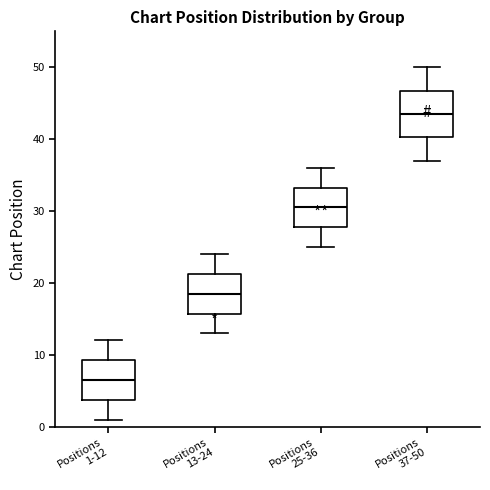

Reading left to right, read every box against the y-axis: the position of its median line, the range the box covers, and the ends of its whiskers. The values are not printed on the chart, so give them approximately, as read against the axis.

Positions 1-12: median 7, box 4 to 9, whiskers 1 to 12
Positions 13-24: median 19, box 16 to 21, whiskers 13 to 24
Positions 25-36: median 31, box 28 to 33, whiskers 25 to 36
Positions 37-50: median 44, box 40 to 47, whiskers 37 to 50